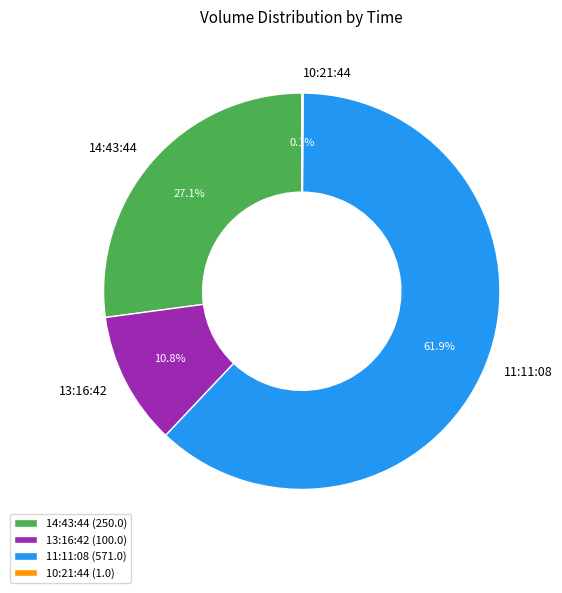

Is the sum of 11:11:08 and 13:16:42 greater than half?

Yes